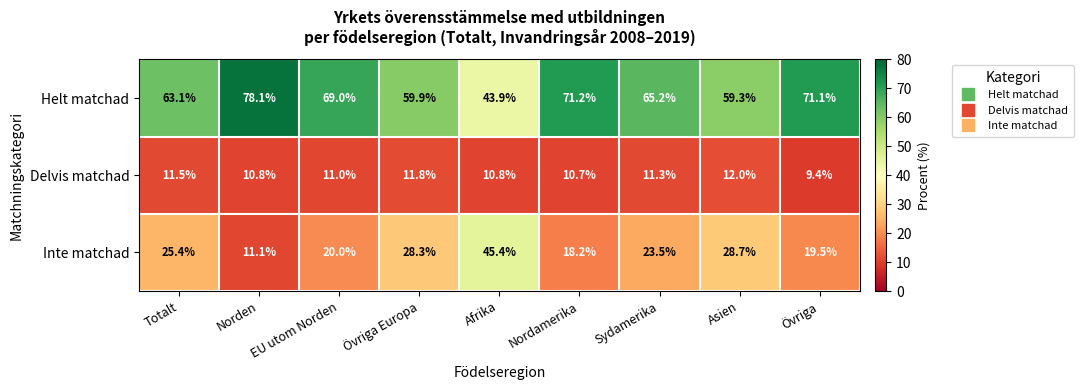

The Delvis matchad series shows 11.5 at Totalt. True or false?

True